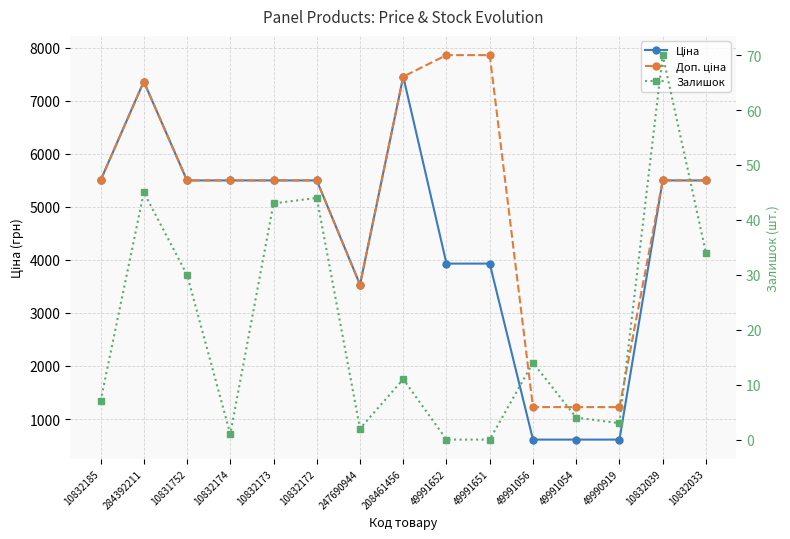

True or false: Залишок has more than 2 interior local peaks.

True